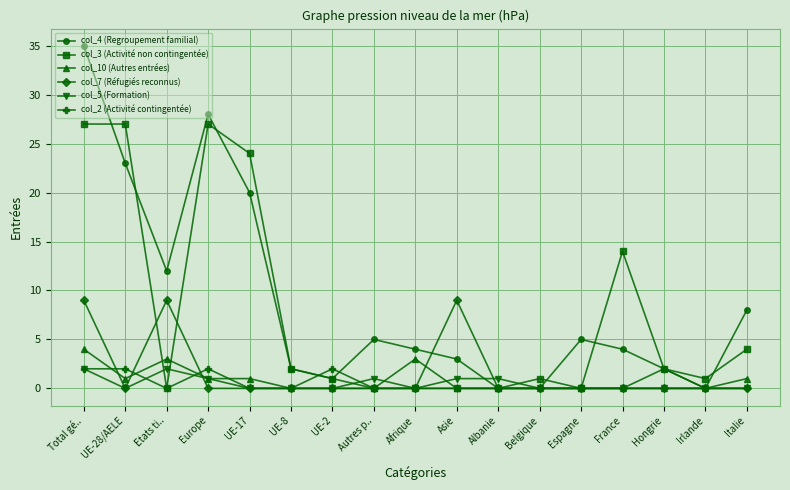

Count the col_7 (Réfugiés reconnus) values in the range 0 to 1.

14